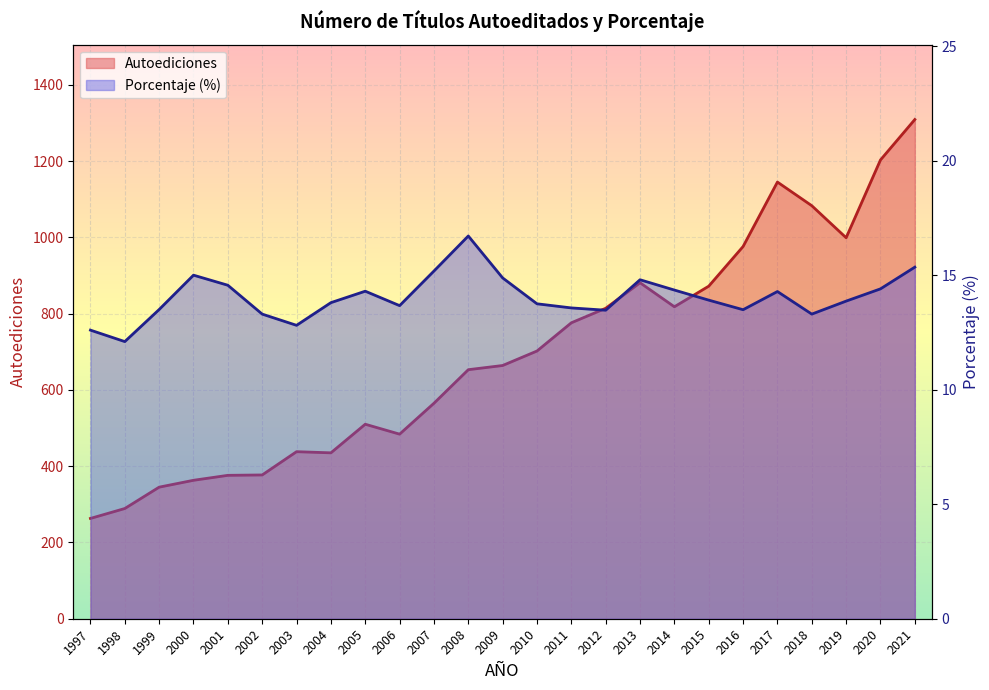

At 2011, list the series in order from smallest to largest.

Porcentaje, Autoediciones